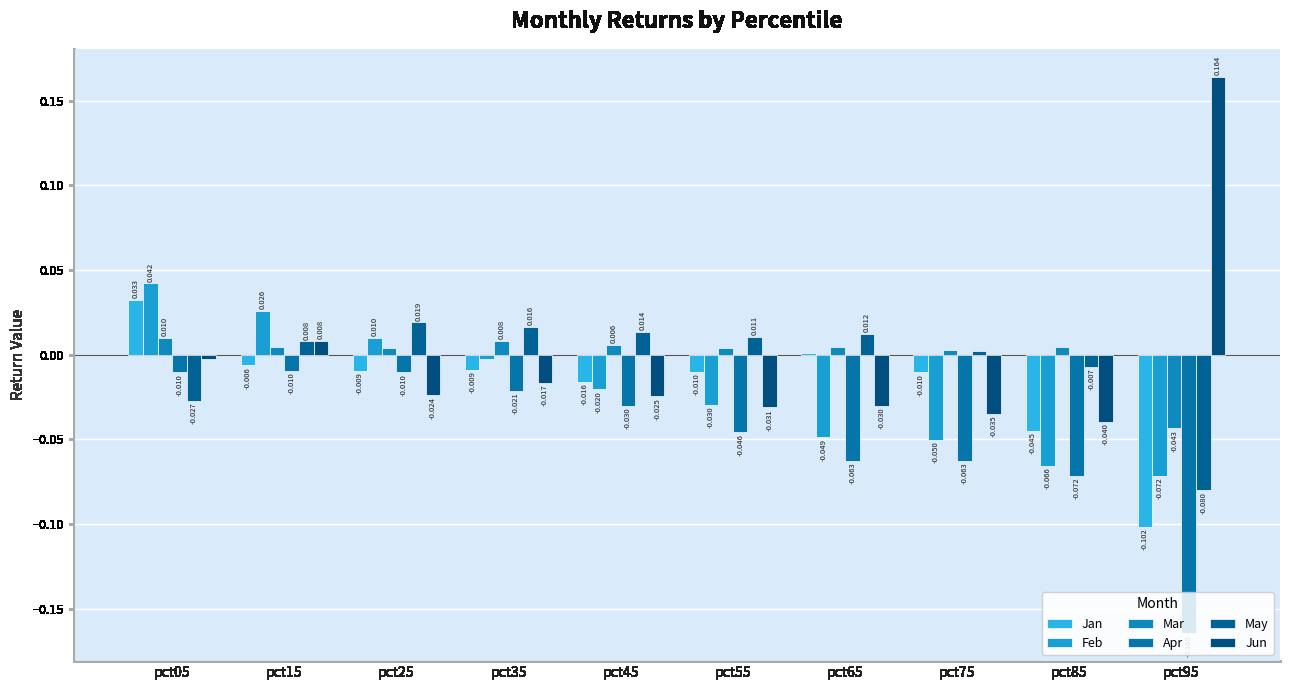

How many values in Jun are above zero?

2